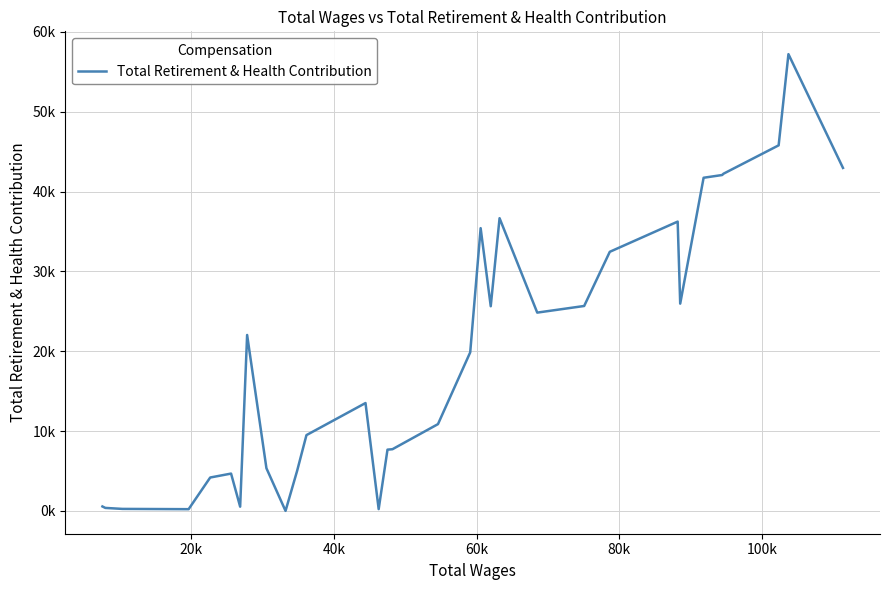

How many interior local valleys (lower than both neighbors) does the data have?

7